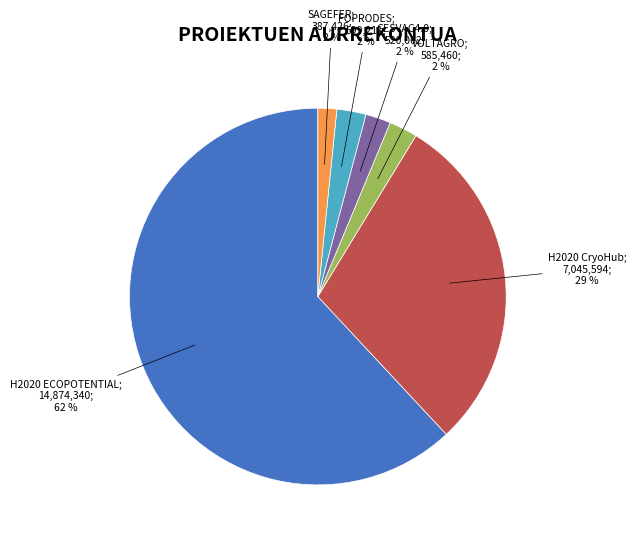

Is there any slice that represents more than half of the pie?

Yes